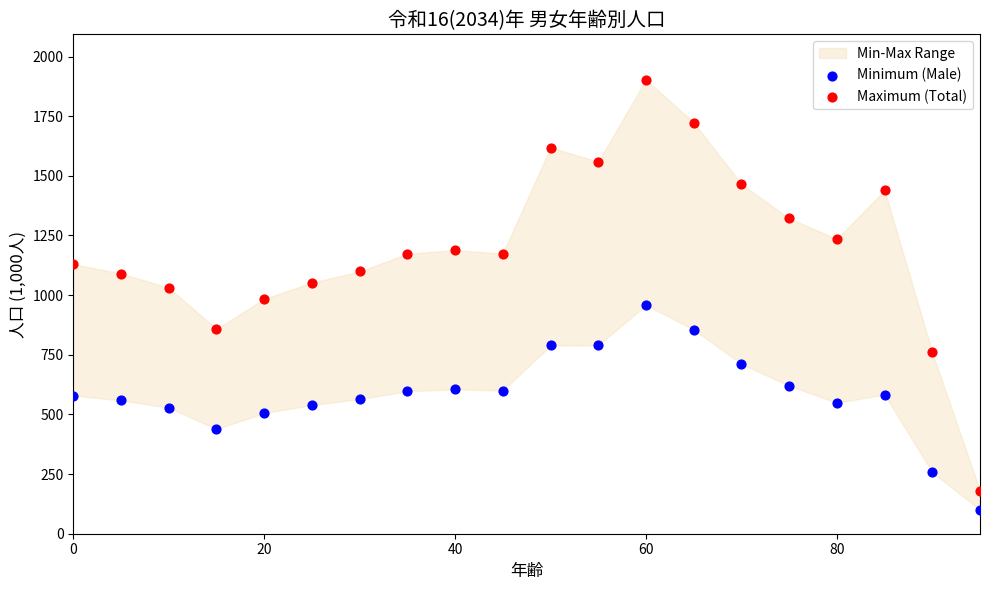

Which series has the widest spread of Y values?

Maximum (Total)